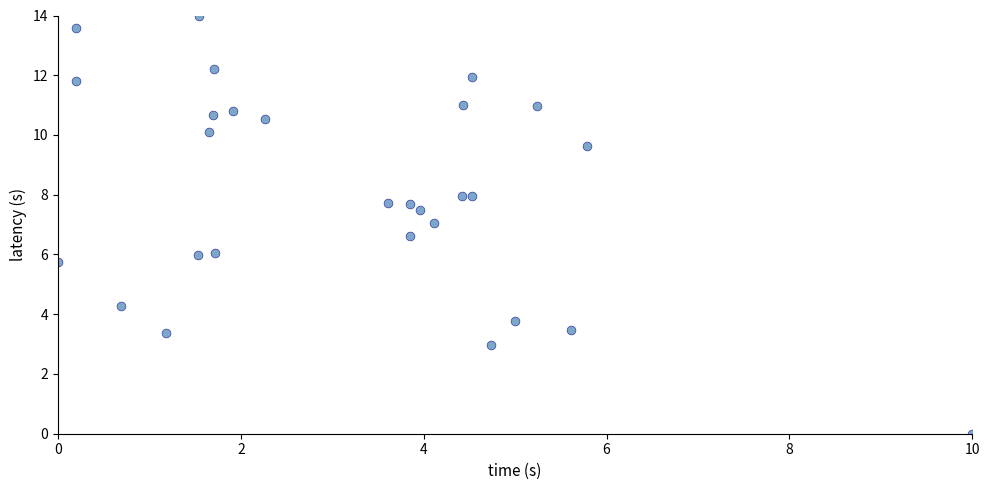

What is the range of Y values (max minus min)?

14.0